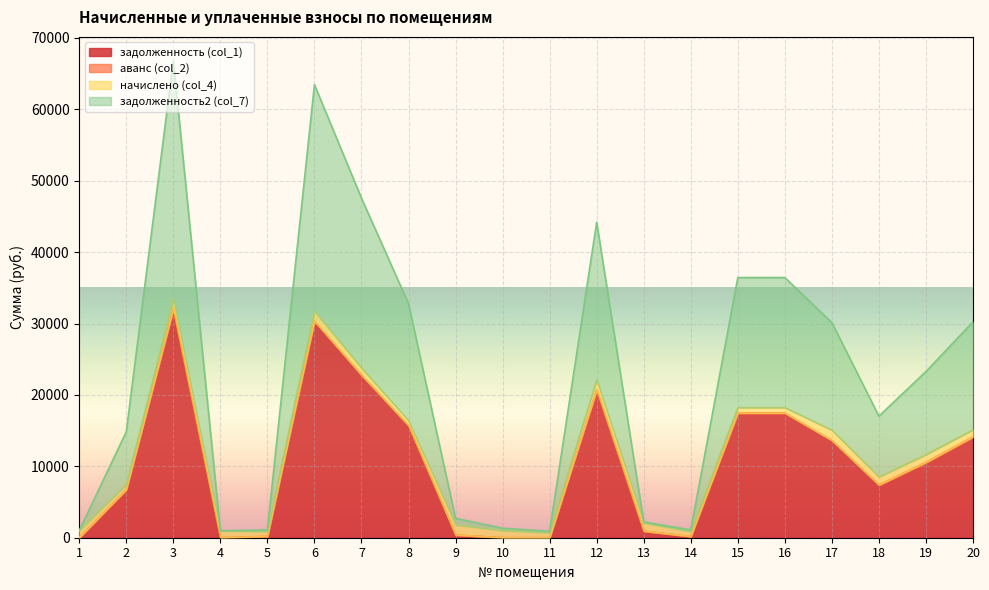

At which label does задолженность (col_1) reach its peak?

3